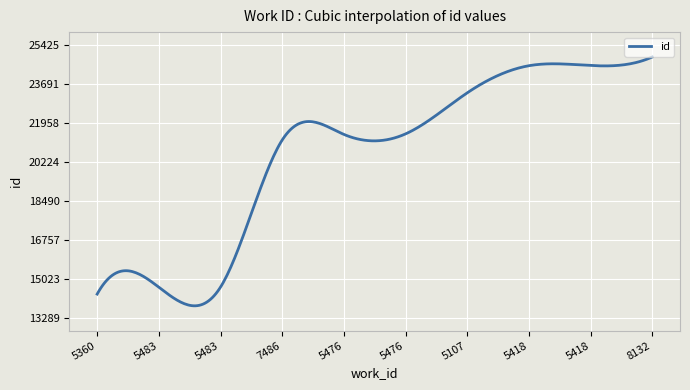

What is the greatest value displayed?

24874.0